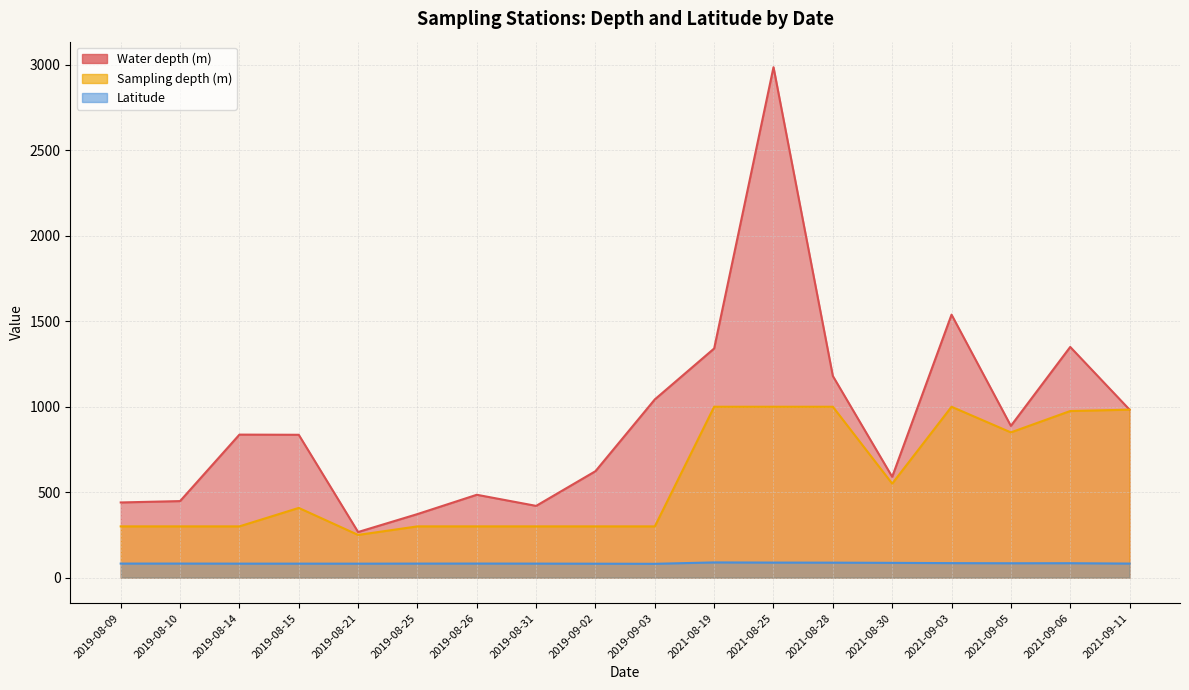

List the series in order of their overall mean, highest first.

Water depth (m), Sampling depth (m), Latitude